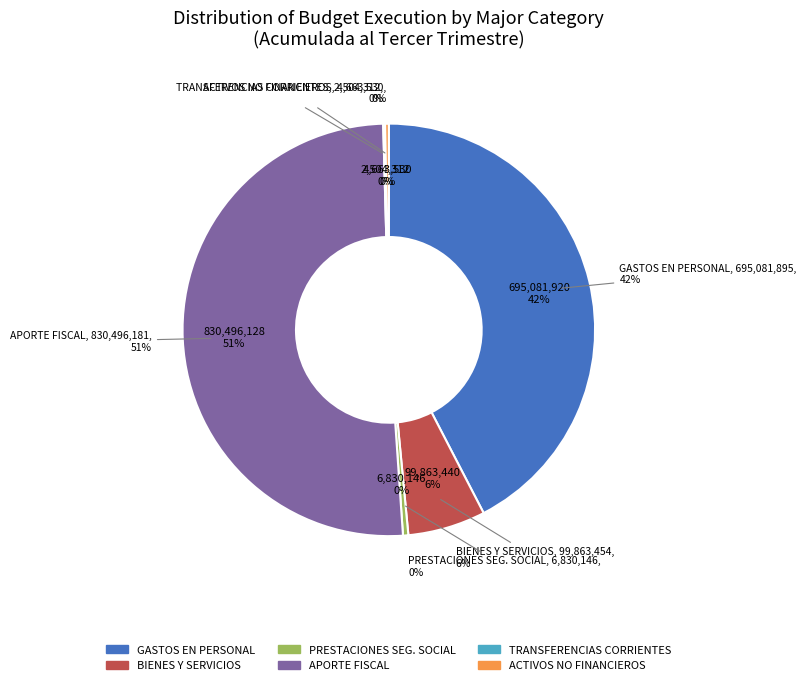

What percentage is the APORTE FISCAL slice, to the nearest percent?

51%